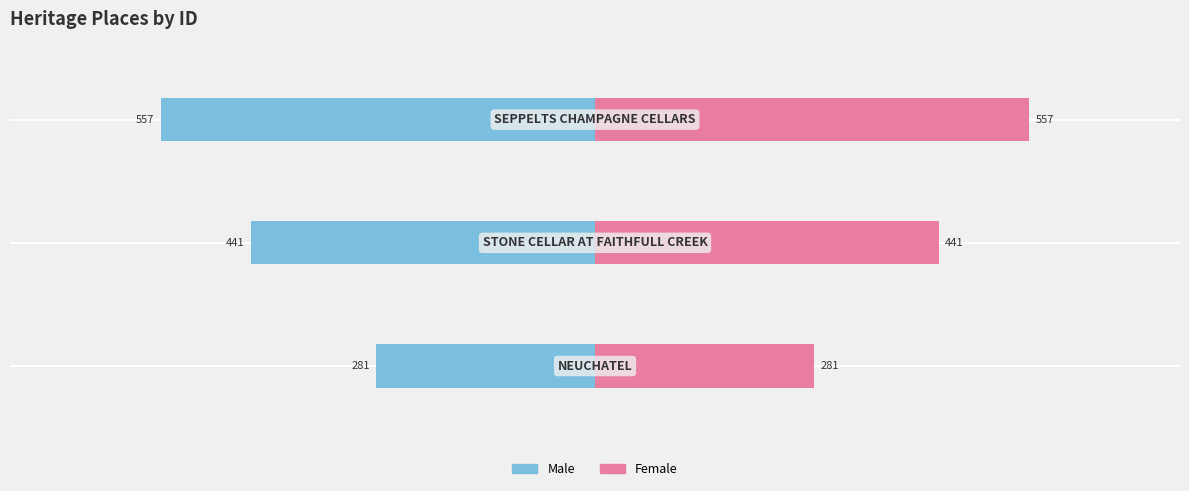

What is the value of the Male bar at the 2nd from the left?

-441